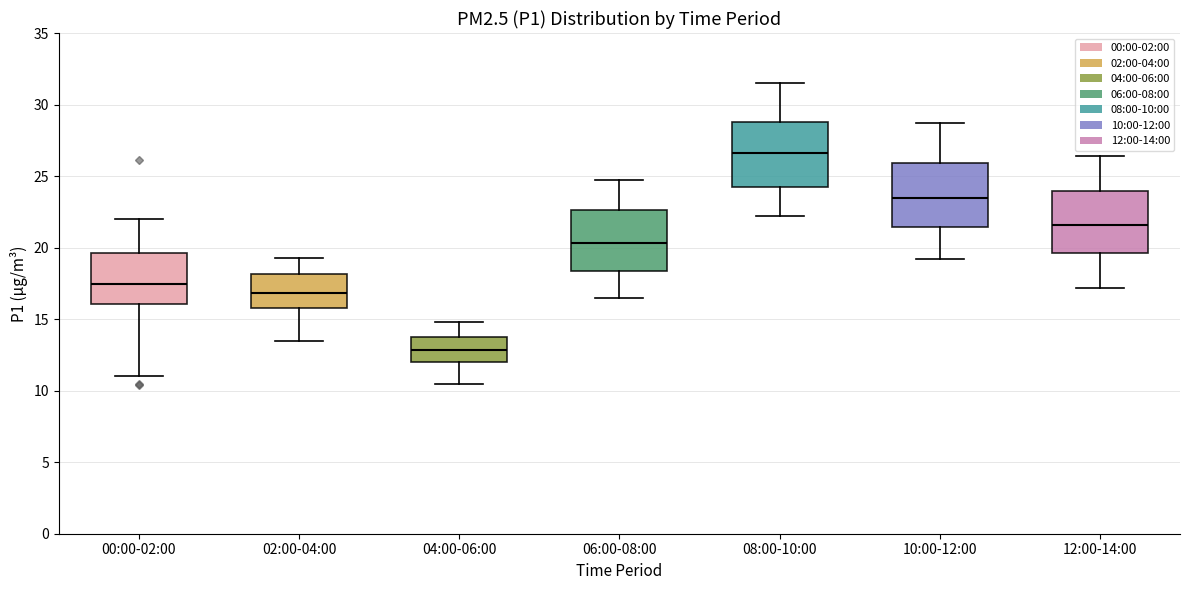

Reading left to right, transcribe this box plot: for each box, give where its median line is, the range the box spans, and where its two whiskers end, as read against the y-axis. The values are not printed on the chart, so give them approximately, as read against the axis.

00:00-02:00: median 17.5, box 16.0 to 19.5, whiskers 11.0 to 22.0
02:00-04:00: median 17.0, box 16.0 to 18.0, whiskers 13.5 to 19.5
04:00-06:00: median 13.0, box 12.0 to 13.5, whiskers 10.5 to 15.0
06:00-08:00: median 20.5, box 18.5 to 22.5, whiskers 16.5 to 24.5
08:00-10:00: median 26.5, box 24.5 to 29.0, whiskers 22.0 to 31.5
10:00-12:00: median 23.5, box 21.5 to 26.0, whiskers 19.0 to 28.5
12:00-14:00: median 21.5, box 19.5 to 24.0, whiskers 17.0 to 26.5